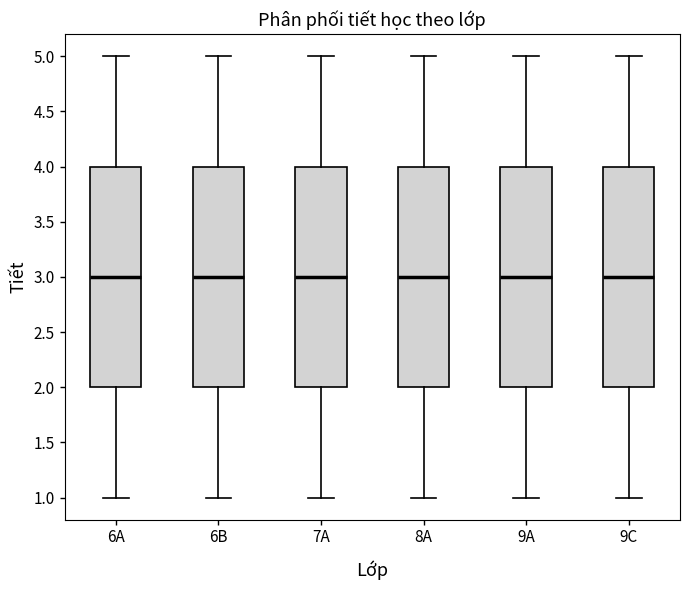

Reading left to right, transcribe this box plot: for each box, give where its median line is, the range the box spans, and where its two whiskers end, as read against the y-axis. The values are not printed on the chart, so give them approximately, as read against the axis.

6A: median 3, box 2 to 4, whiskers 1 to 5
6B: median 3, box 2 to 4, whiskers 1 to 5
7A: median 3, box 2 to 4, whiskers 1 to 5
8A: median 3, box 2 to 4, whiskers 1 to 5
9A: median 3, box 2 to 4, whiskers 1 to 5
9C: median 3, box 2 to 4, whiskers 1 to 5